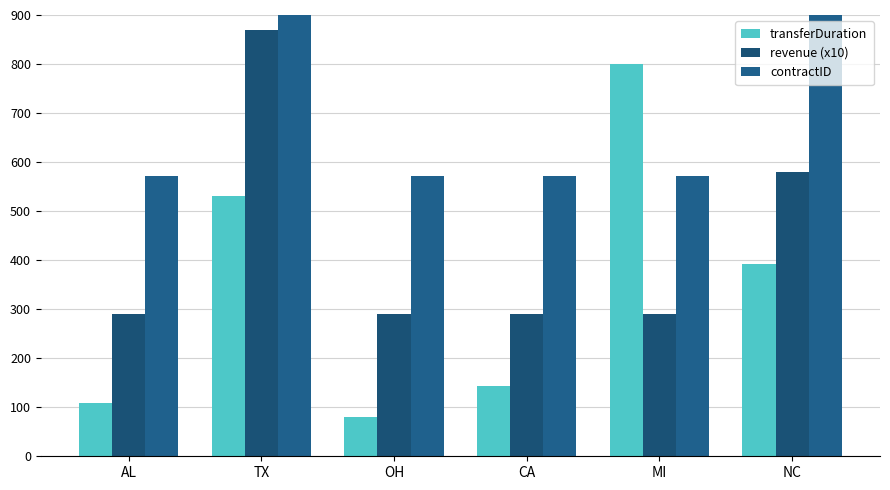

At which label is transferDuration closest to 440?

NC